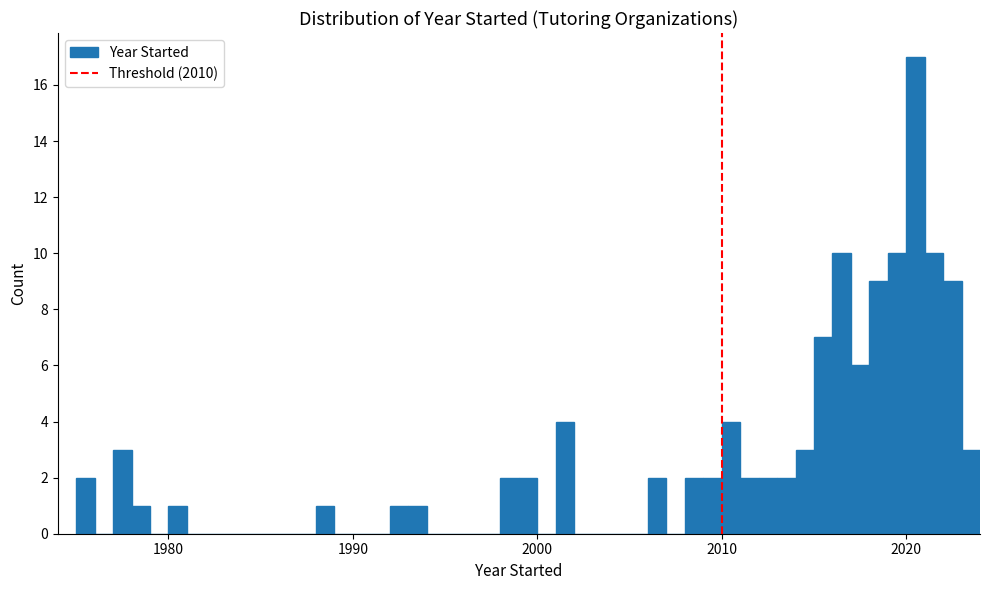

Read against the x-axis, roughly where is the centre of the tallest bar?

2021